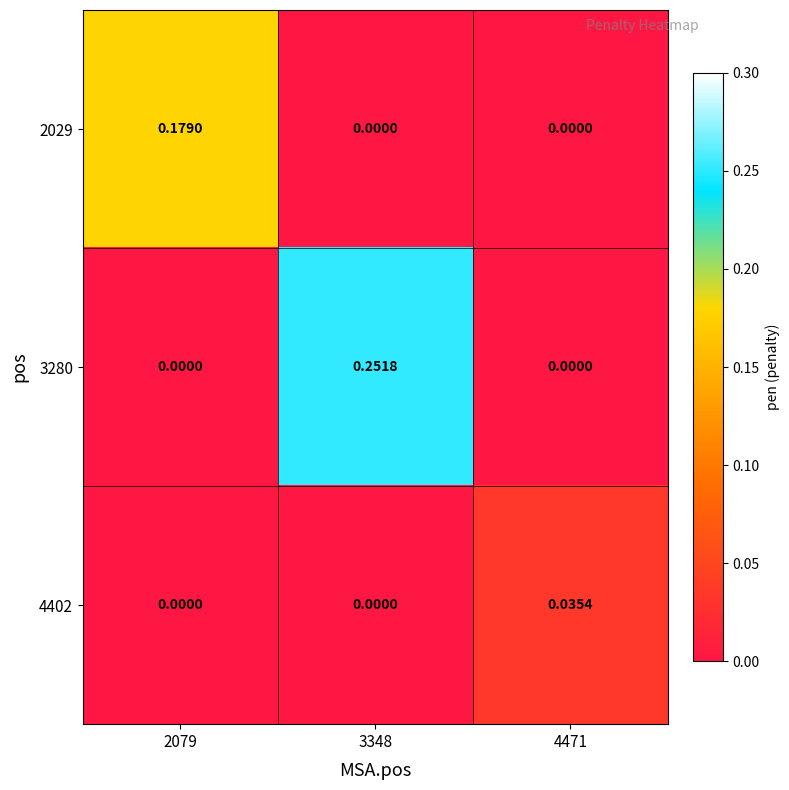

Is the value of 3280 at 3348 greater than the value of 2029 at 2079?

Yes